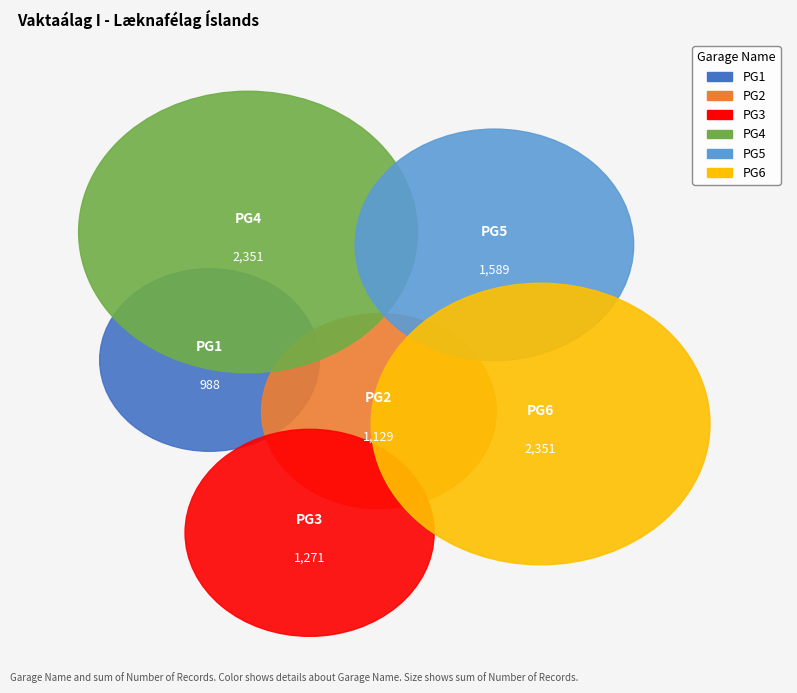

How many segments does this pie chart have?

6